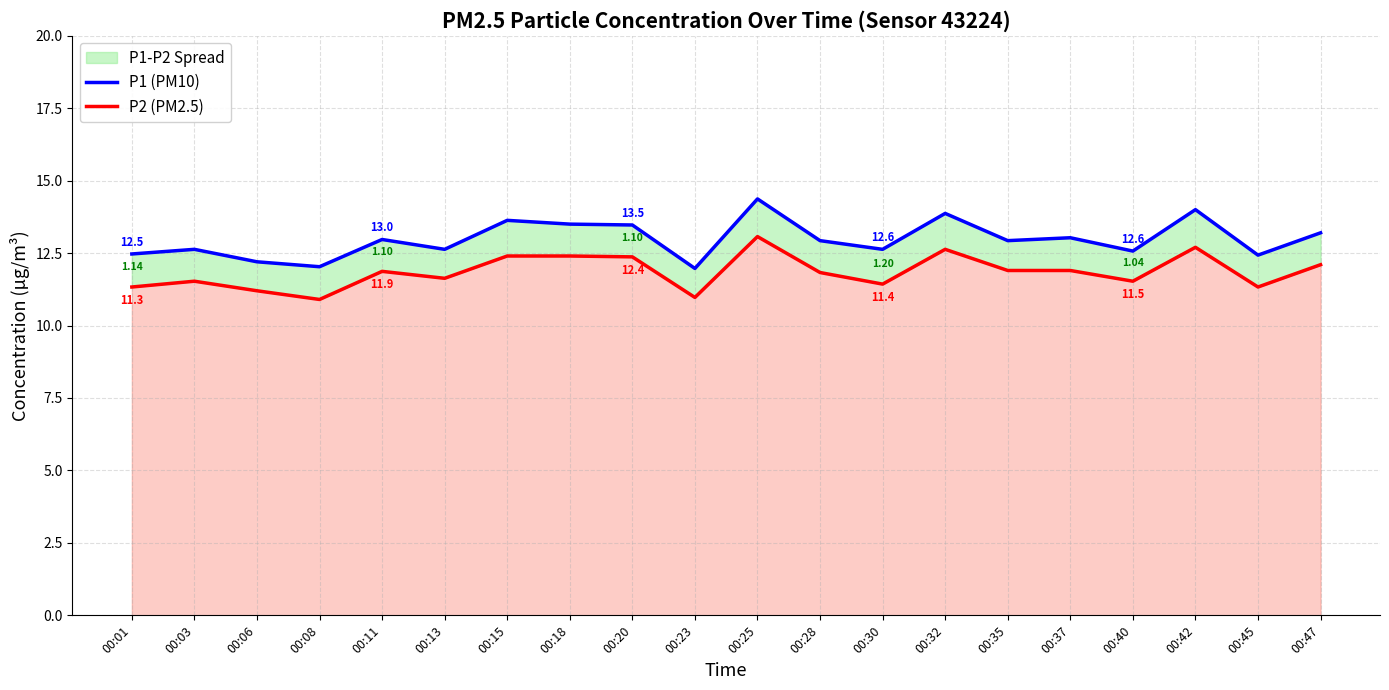

Reading left to right, what are all the values shown in this chart?

P1 (PM10): 12.5	12.6	12.2	12.0	13.0	12.6	13.6	13.5	13.5	12.0	14.4	12.9	12.6	13.9	12.9	13.0	12.6	14.0	12.4	13.2
P2 (PM2.5): 11.3	11.5	11.2	10.9	11.9	11.6	12.4	12.4	12.4	11.0	13.1	11.8	11.4	12.6	11.9	11.9	11.5	12.7	11.3	12.1